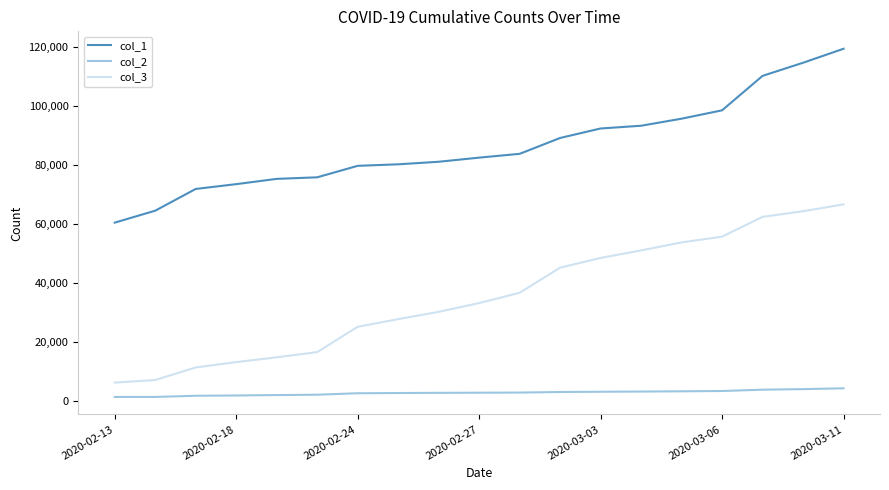

Which series has the widest spread of values?

col_3